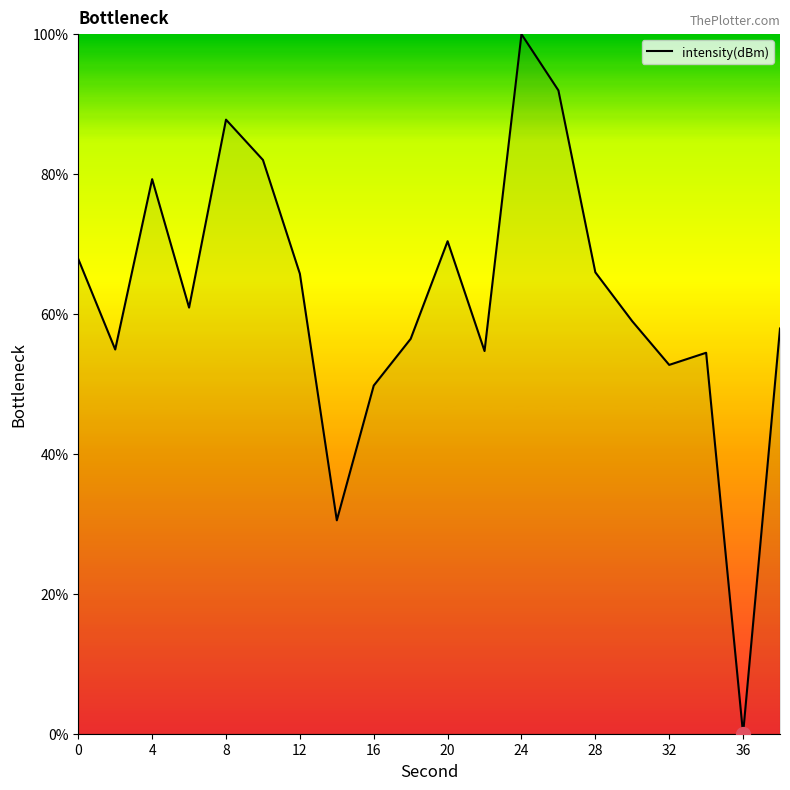

What is the maximum value shown in the chart?

100.0